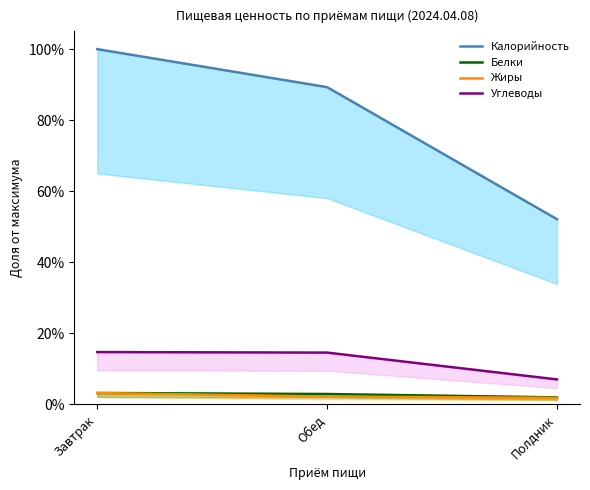

What is the greatest value displayed?

1.0